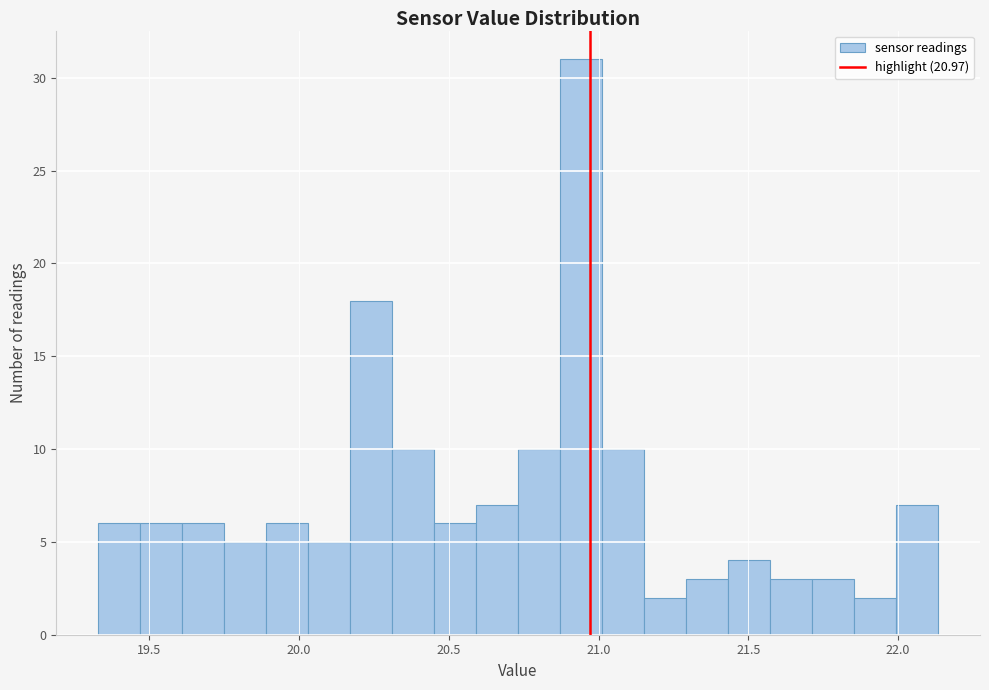

Around what value on the x-axis is the tallest bar? Give the approximate position of its centre, as read against the axis.

20.95